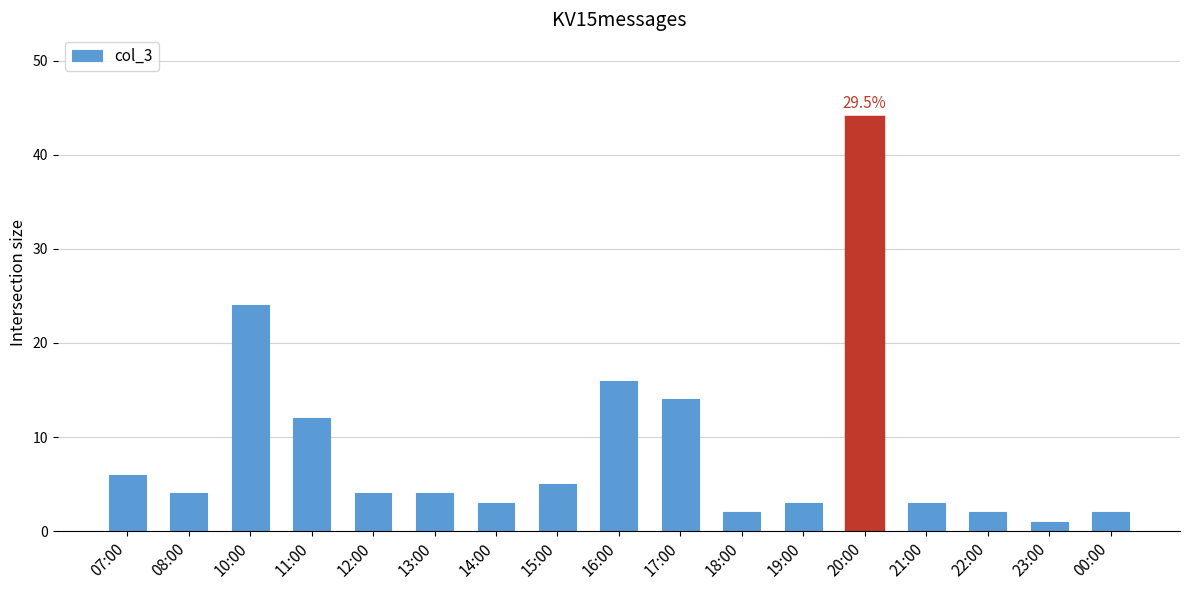

What position from the left is 12:00?

5